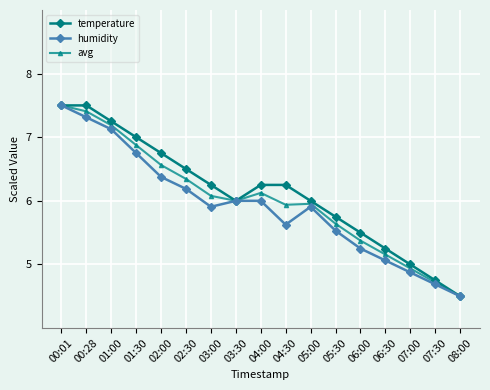

Between 05:00 and 08:00, which series saw the biggest shift?

temperature